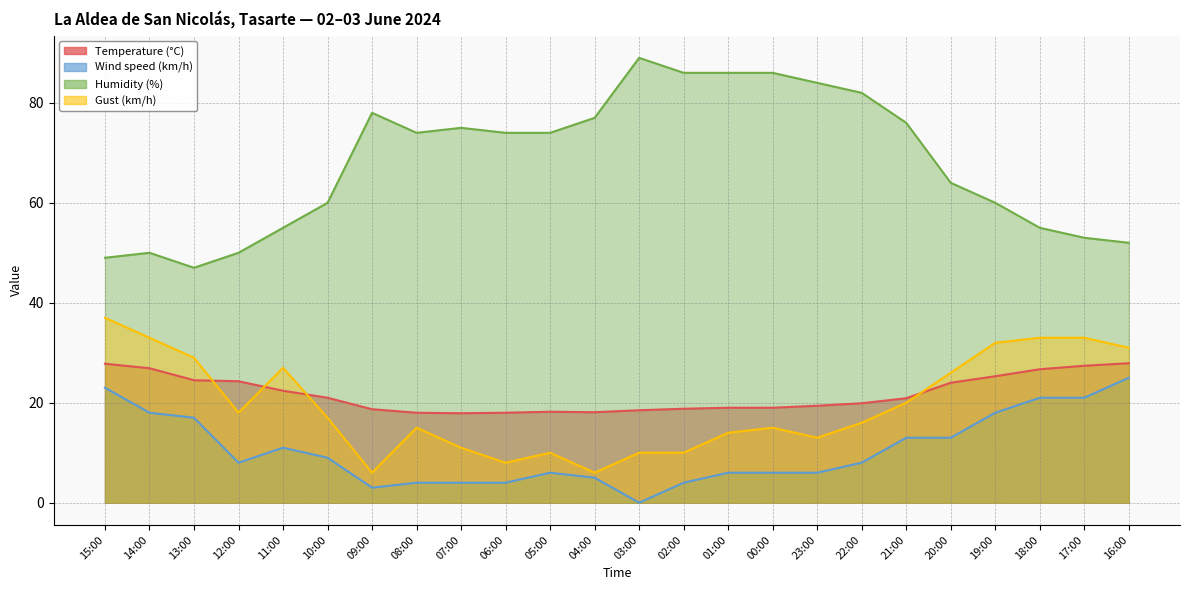

True or false: Wind speed (km/h) and Humidity (%) cross at least once.

False